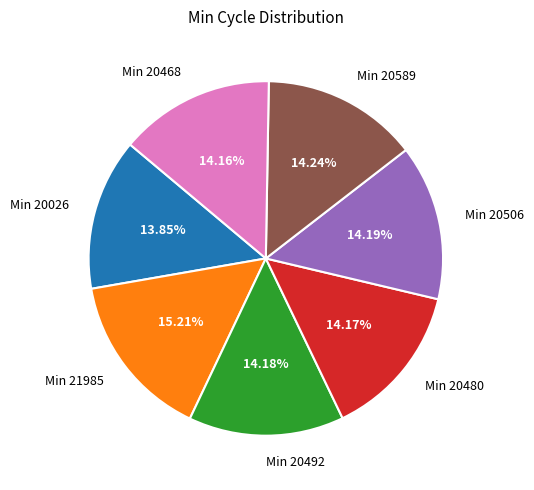

Combined, do Min 20026 and Min 20492 account for over 50%?

No